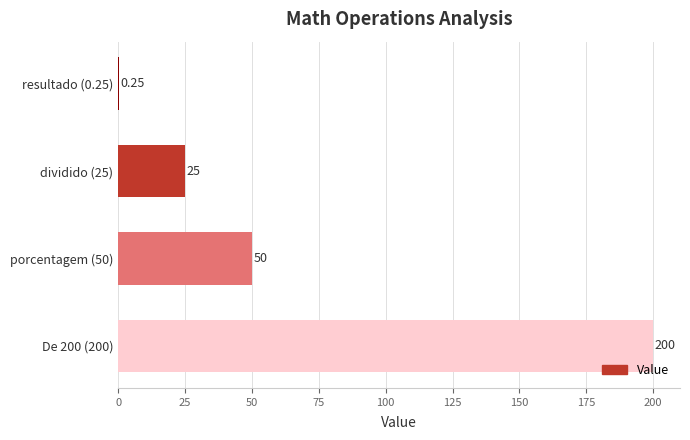

Which category has the highest value across all series?

De 200 (200)